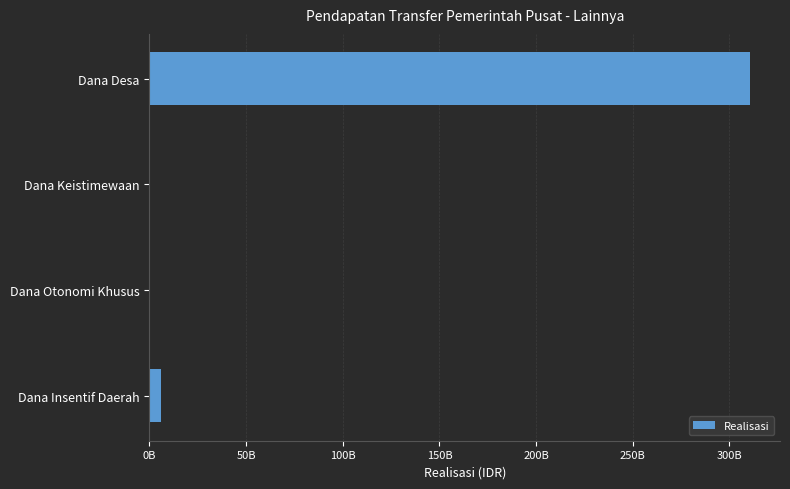

Are the bars horizontal?

Yes